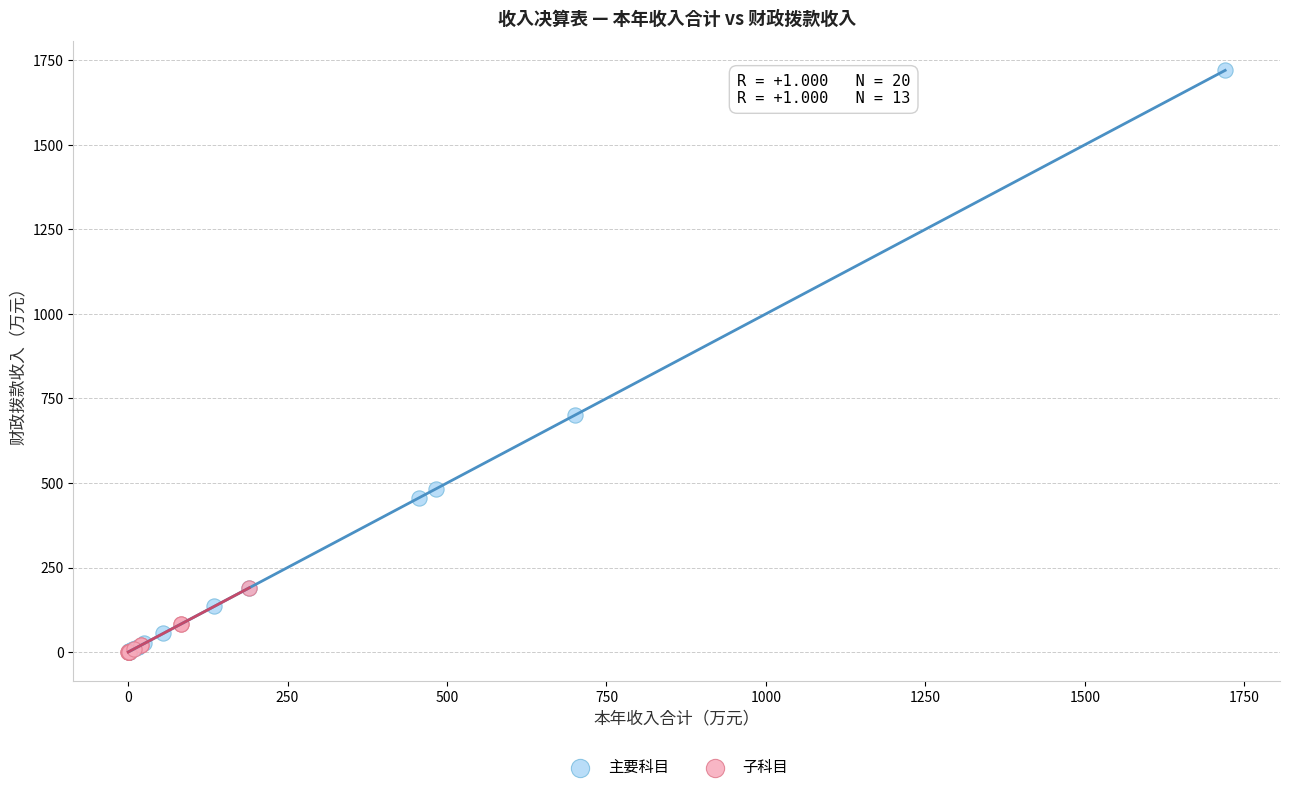

What are all the series names shown in the legend?

主要科目, 子科目